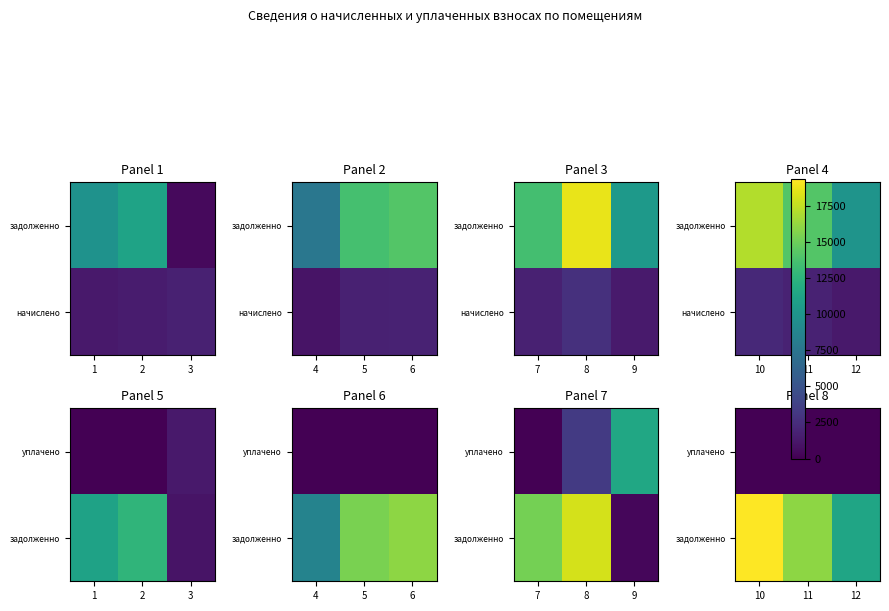

Which has a higher value, 12 or 11?

12